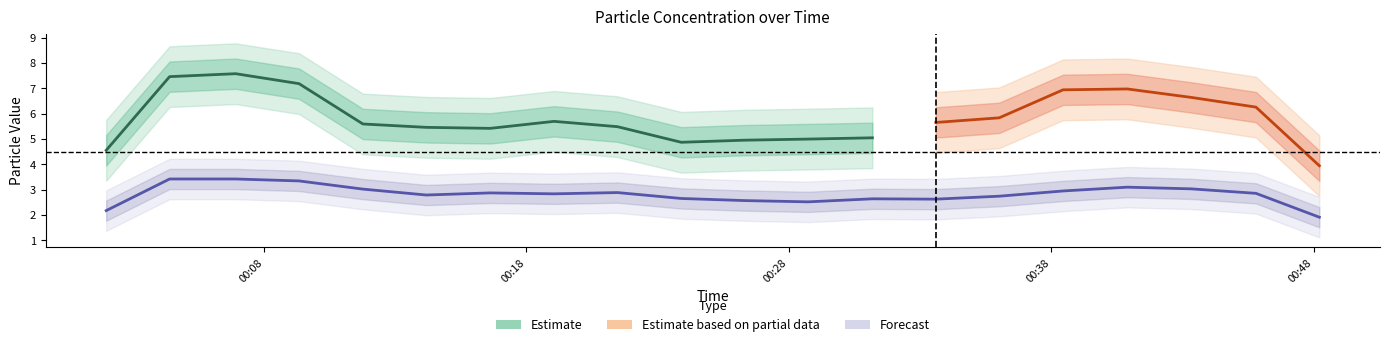

At which category does SDS_P2 reach its first local peak?

2